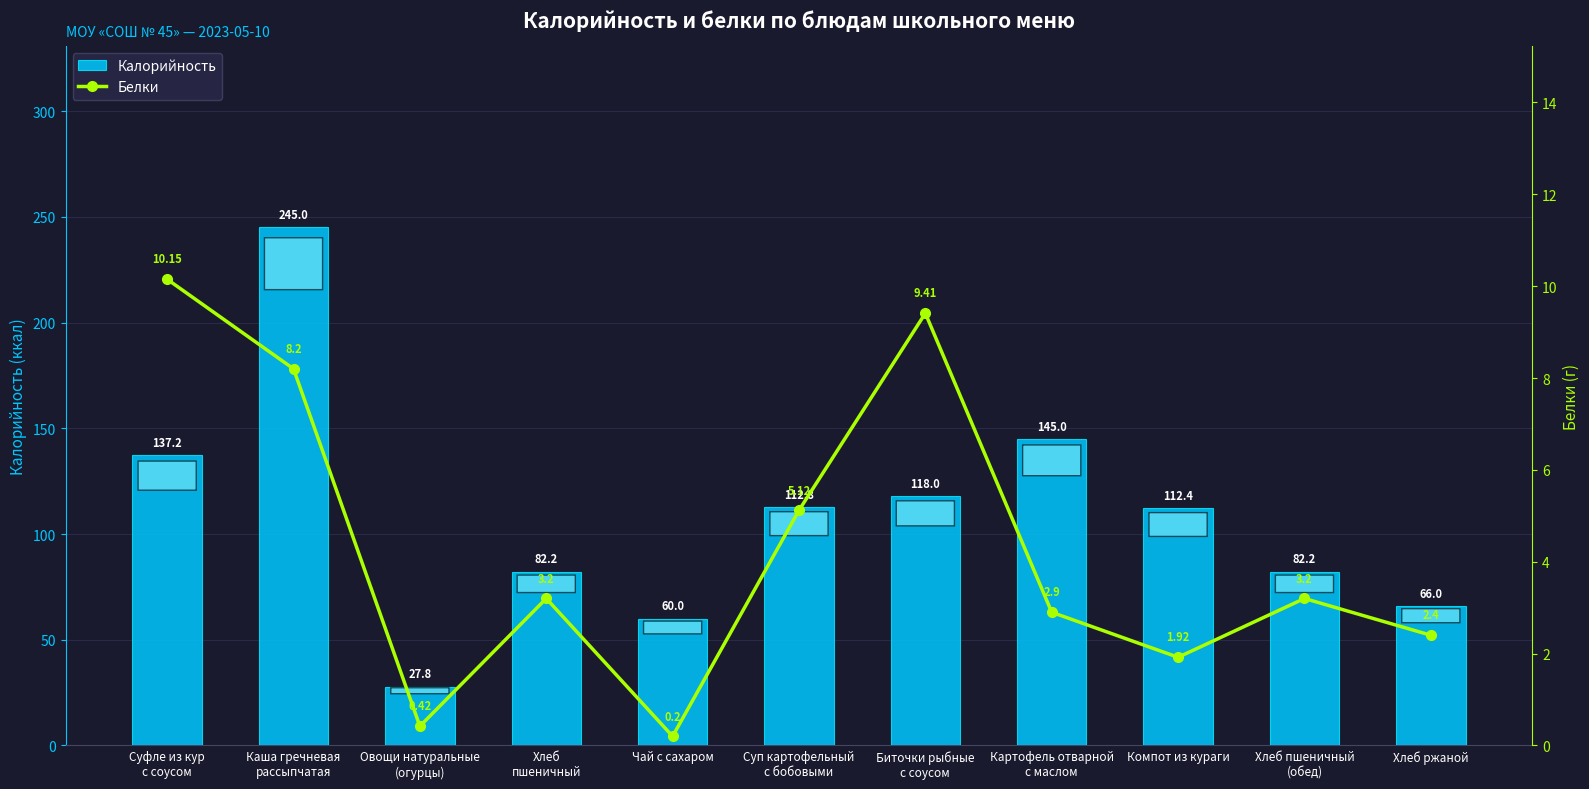

At how many categories does at least one series exceed 232?

1